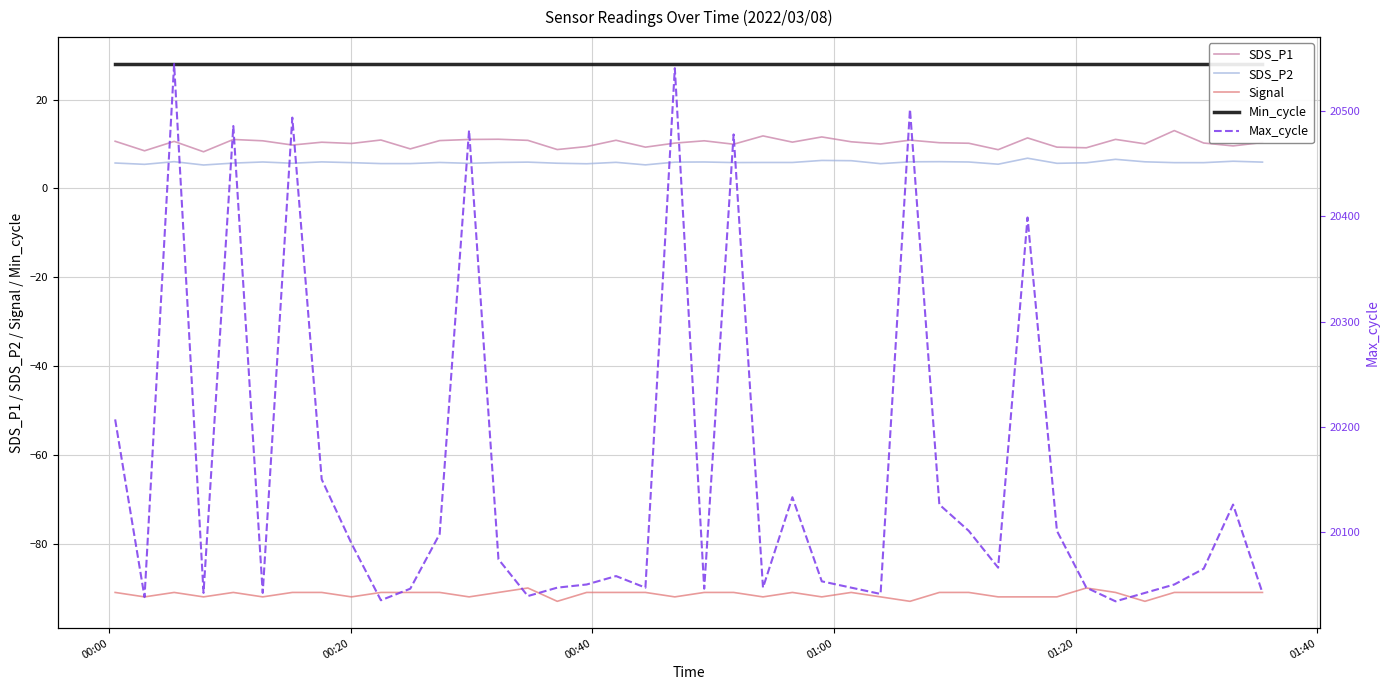

In Max_cycle, how many points are lower than both neighbors (excluding endpoints)?

11